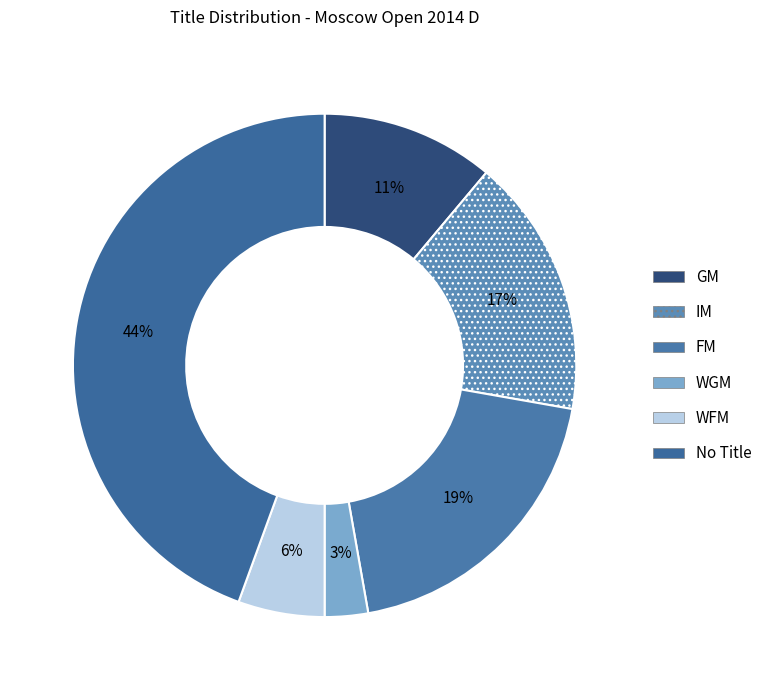

Count the number of slices in the pie.

6